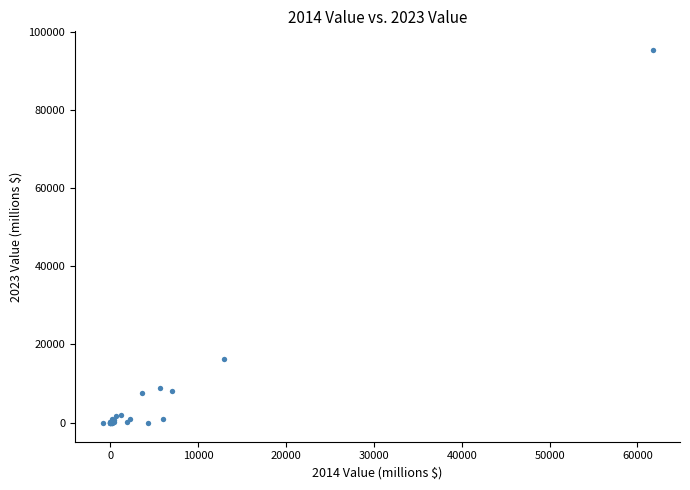

What Y value in the scatter plot is closest to 47620?

16190